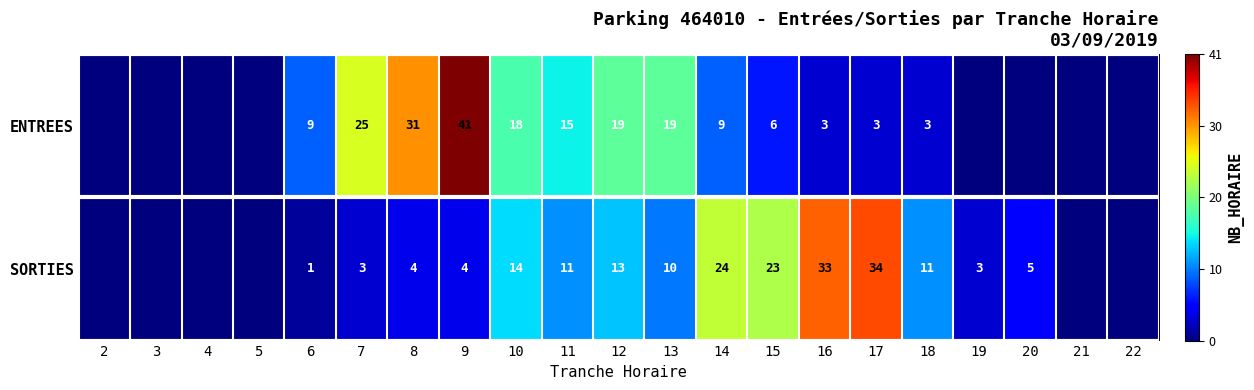

At 10, list the series in order from largest to smallest.

ENTREES, SORTIES